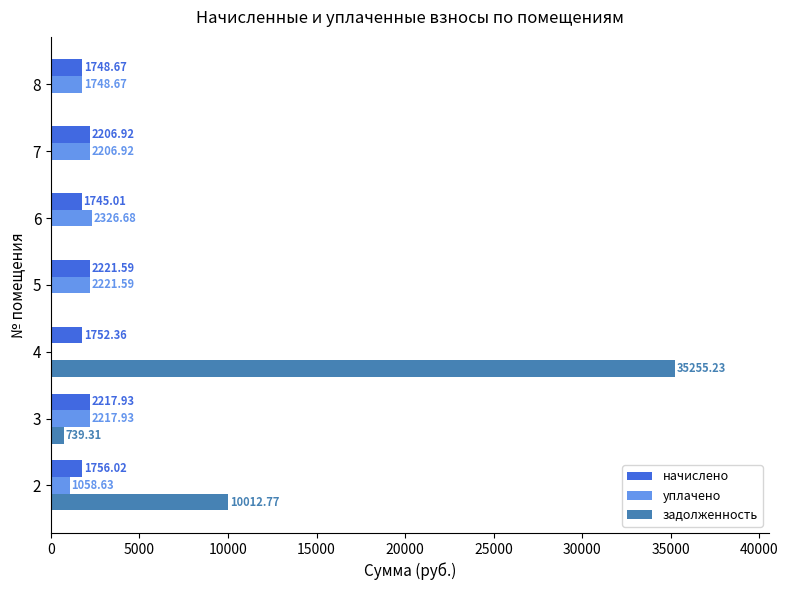

What is the sum of the уплачено values at 2 and 6?

3385.3